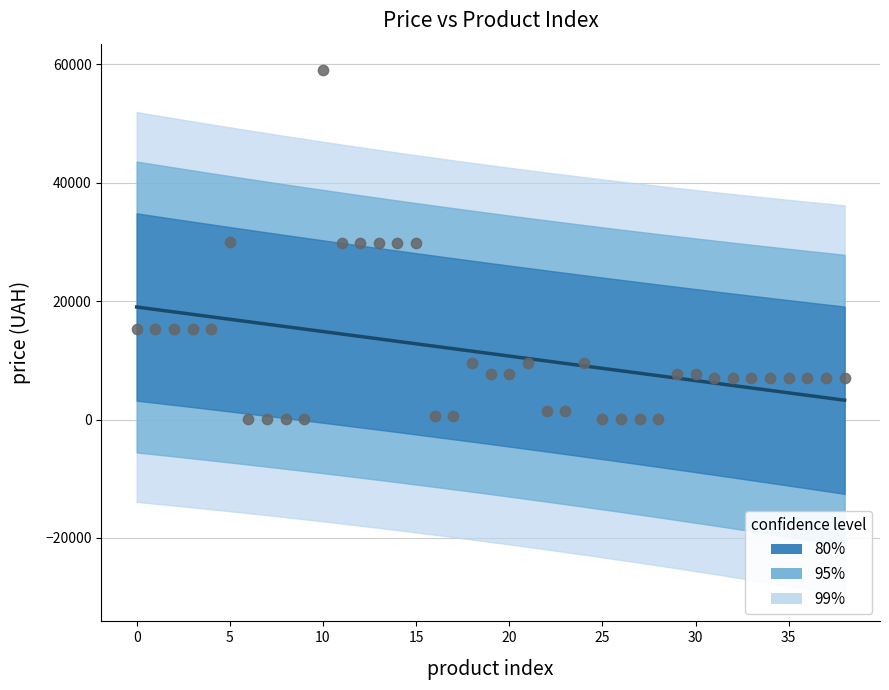

What is the range of Y values (max minus min)?

59018.0